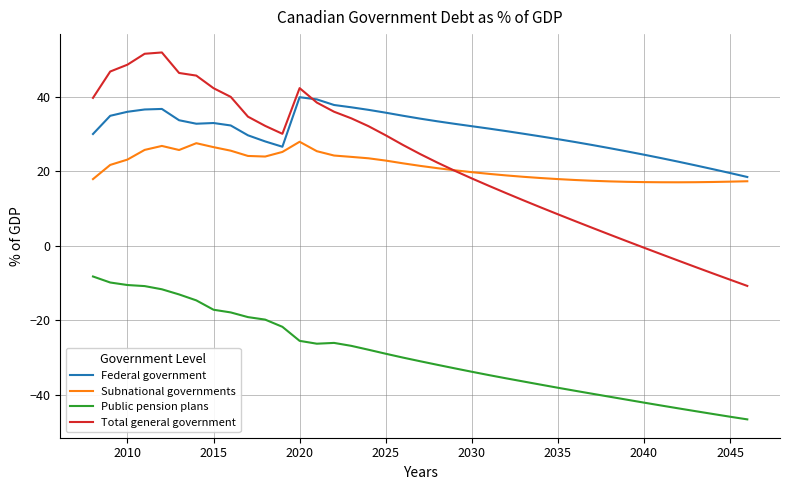

True or false: Public pension plans and Subnational governments intersect in this chart.

False